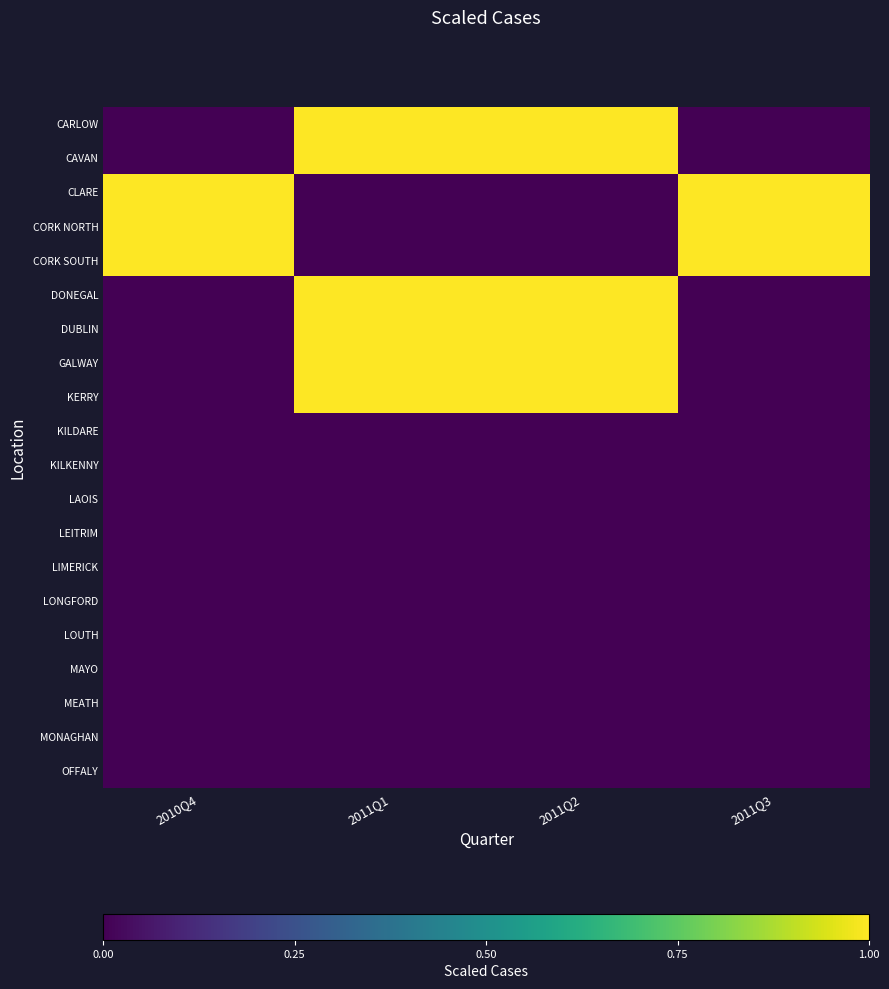

Reading right to left, list all the values displayed in this chart.

CARLOW: 2011Q3=0	2011Q2=1	2011Q1=1	2010Q4=0
CAVAN: 2011Q3=0	2011Q2=1	2011Q1=1	2010Q4=0
CLARE: 2011Q3=1	2011Q2=0	2011Q1=0	2010Q4=1
CORK NORTH: 2011Q3=1	2011Q2=0	2011Q1=0	2010Q4=1
CORK SOUTH: 2011Q3=1	2011Q2=0	2011Q1=0	2010Q4=1
DONEGAL: 2011Q3=0	2011Q2=1	2011Q1=1	2010Q4=0
DUBLIN: 2011Q3=0	2011Q2=1	2011Q1=1	2010Q4=0
GALWAY: 2011Q3=0	2011Q2=1	2011Q1=1	2010Q4=0
KERRY: 2011Q3=0	2011Q2=1	2011Q1=1	2010Q4=0
KILDARE: 2011Q3=0	2011Q2=0	2011Q1=0	2010Q4=0
KILKENNY: 2011Q3=0	2011Q2=0	2011Q1=0	2010Q4=0
LAOIS: 2011Q3=0	2011Q2=0	2011Q1=0	2010Q4=0
LEITRIM: 2011Q3=0	2011Q2=0	2011Q1=0	2010Q4=0
LIMERICK: 2011Q3=0	2011Q2=0	2011Q1=0	2010Q4=0
LONGFORD: 2011Q3=0	2011Q2=0	2011Q1=0	2010Q4=0
LOUTH: 2011Q3=0	2011Q2=0	2011Q1=0	2010Q4=0
MAYO: 2011Q3=0	2011Q2=0	2011Q1=0	2010Q4=0
MEATH: 2011Q3=0	2011Q2=0	2011Q1=0	2010Q4=0
MONAGHAN: 2011Q3=0	2011Q2=0	2011Q1=0	2010Q4=0
OFFALY: 2011Q3=0	2011Q2=0	2011Q1=0	2010Q4=0